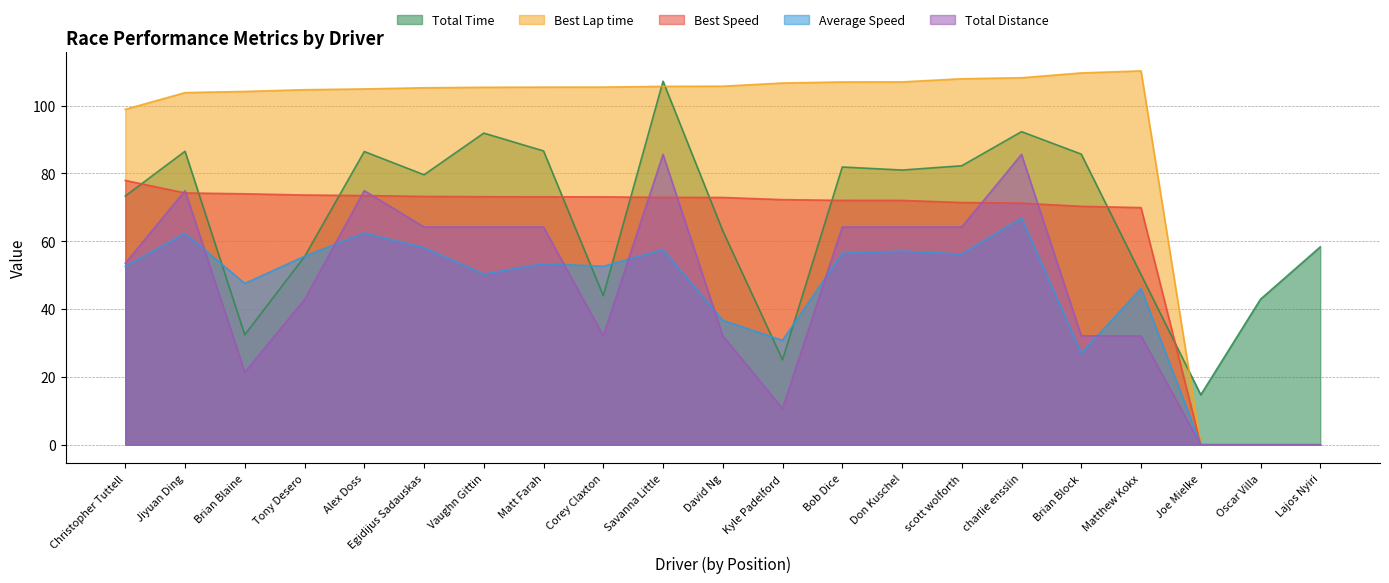

Count the number of data series in this chart.

5